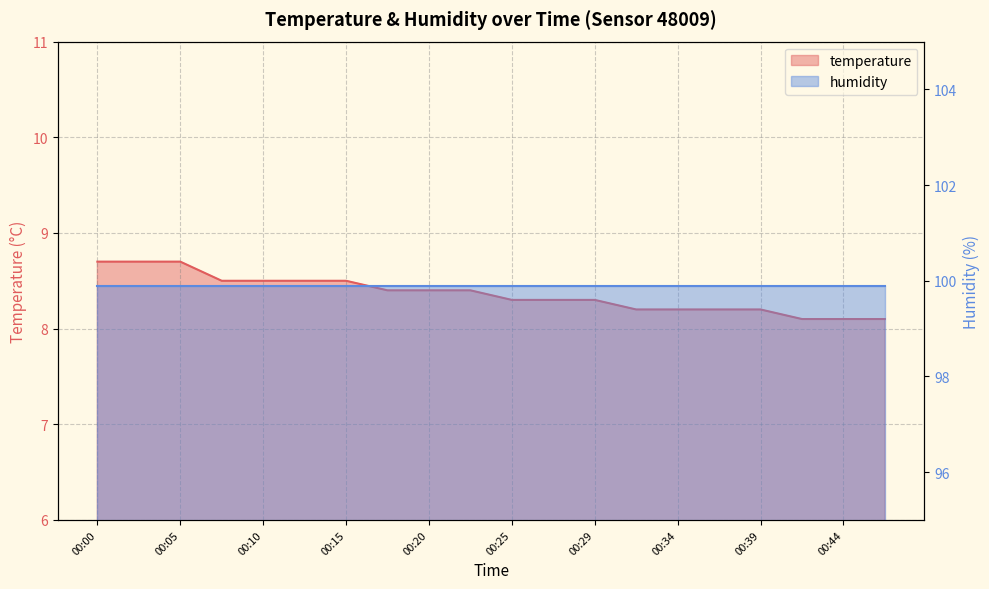

What is the change in value from 00:00 to 00:20?

-0.3